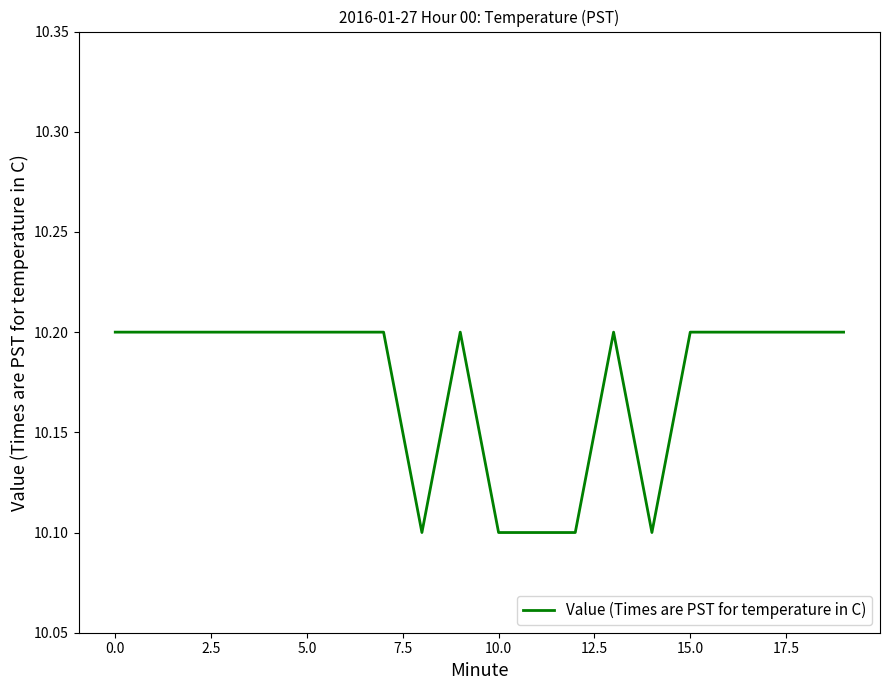

What is the smallest value displayed?

10.1